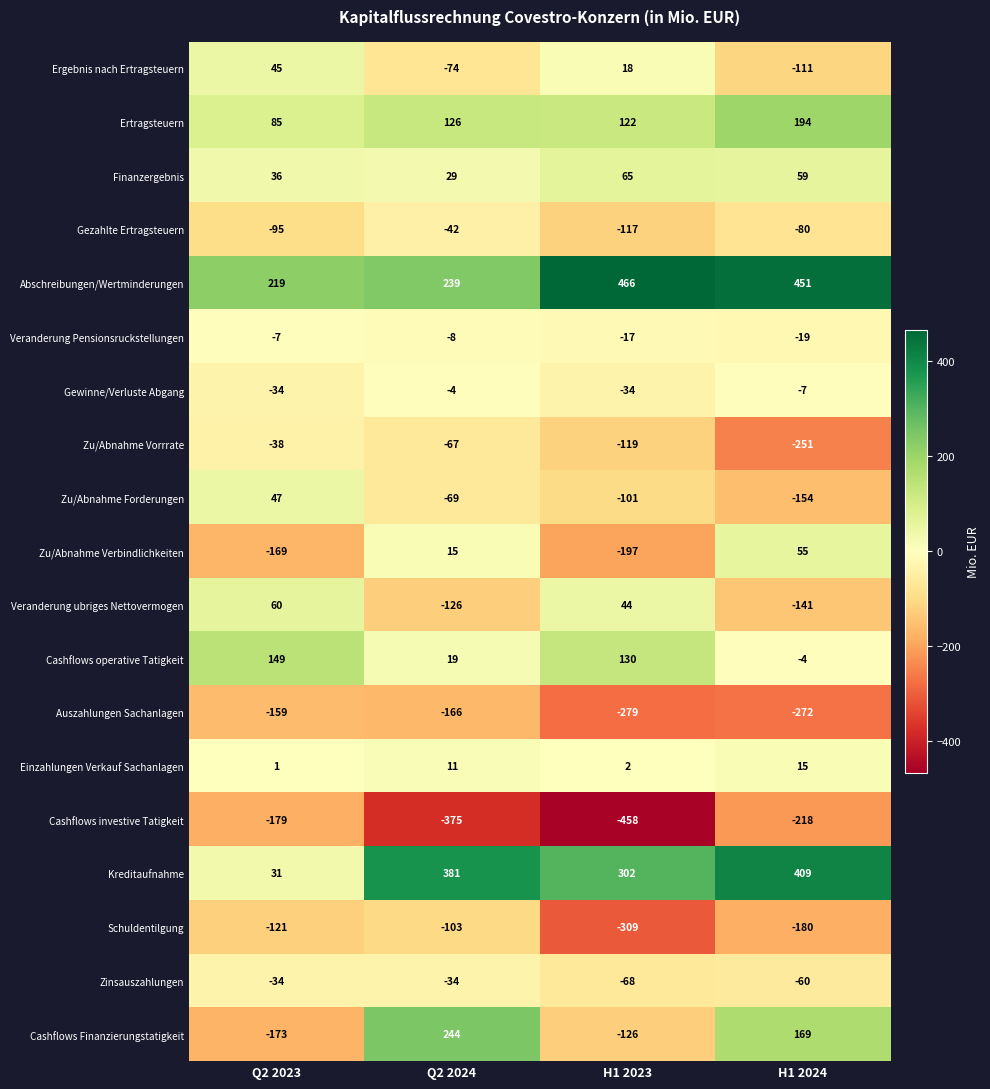

The value of Zu/Abnahme Verbindlichkeiten at Q2 2024 is 6. True or false?

False